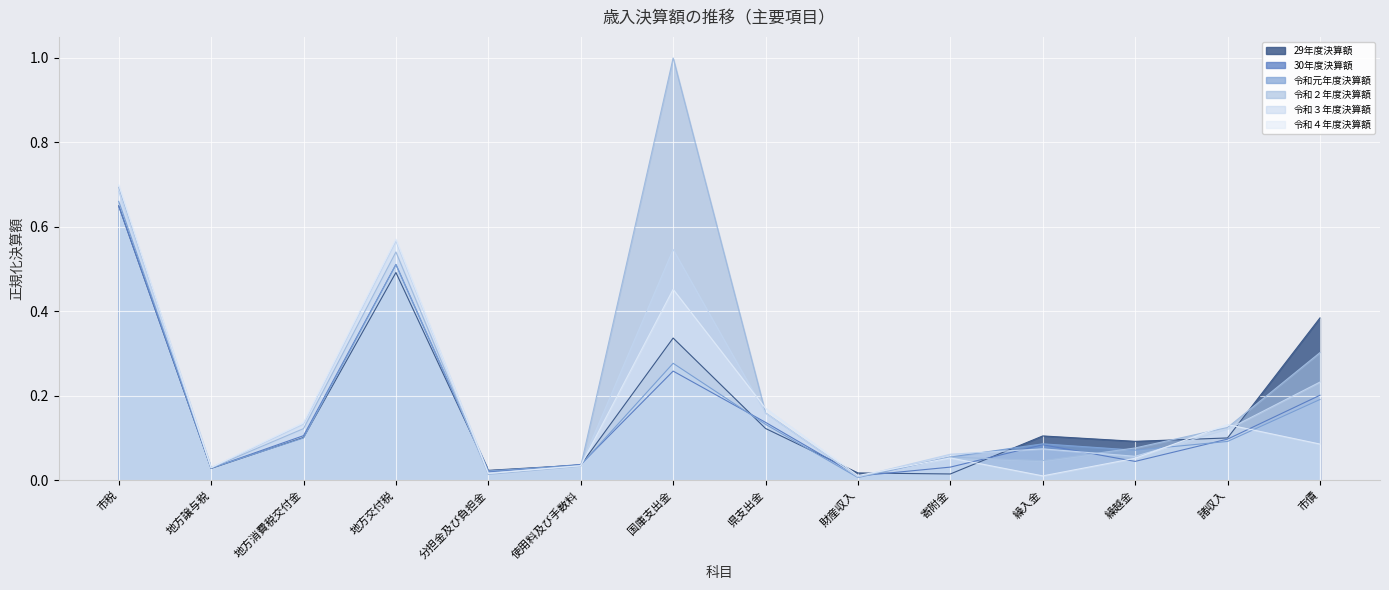

How many lines are shown in the chart?

6